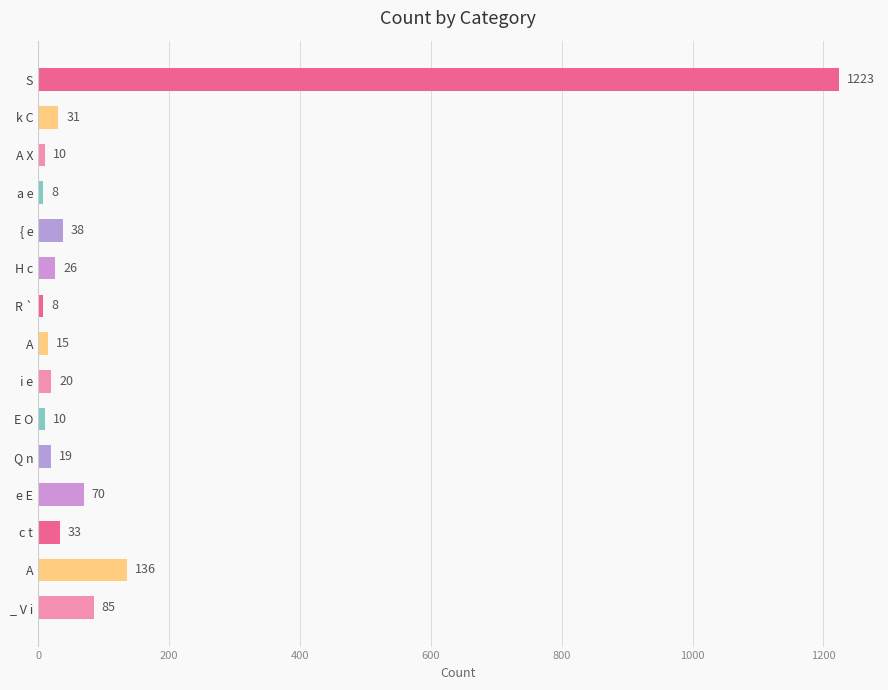

What is the difference between the maximum and minimum values?

1215